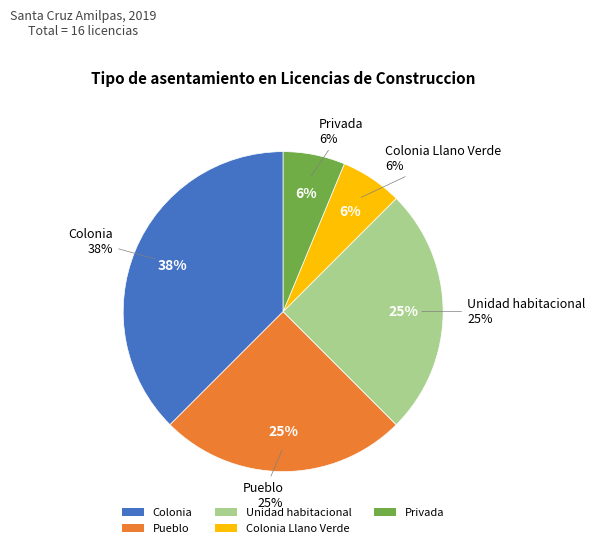

How many slices are in this pie chart?

5